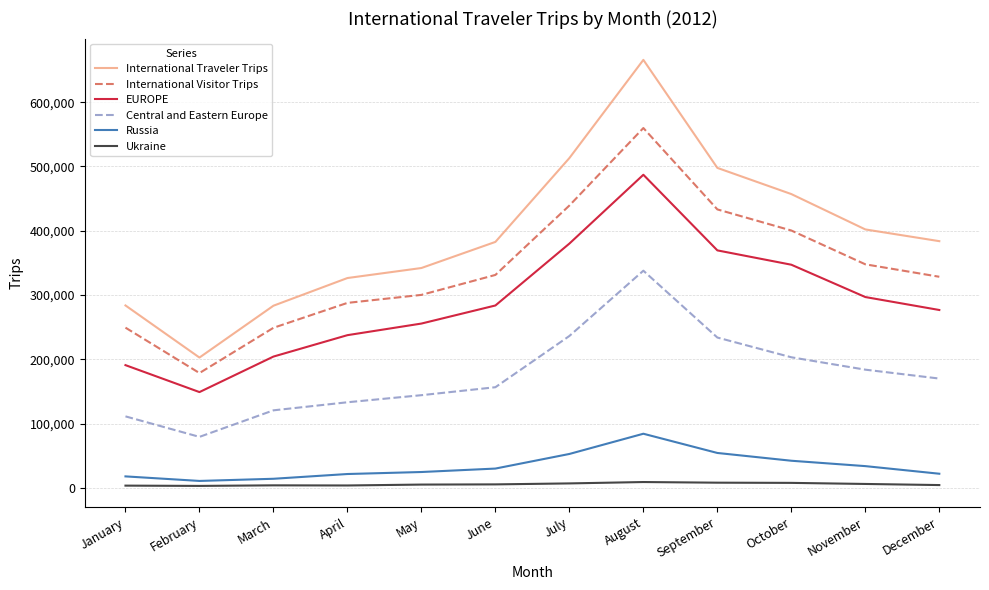

At February, list the series in order from largest to smallest.

International Traveler Trips, International Visitor Trips, EUROPE, Central and Eastern Europe, Russia, Ukraine